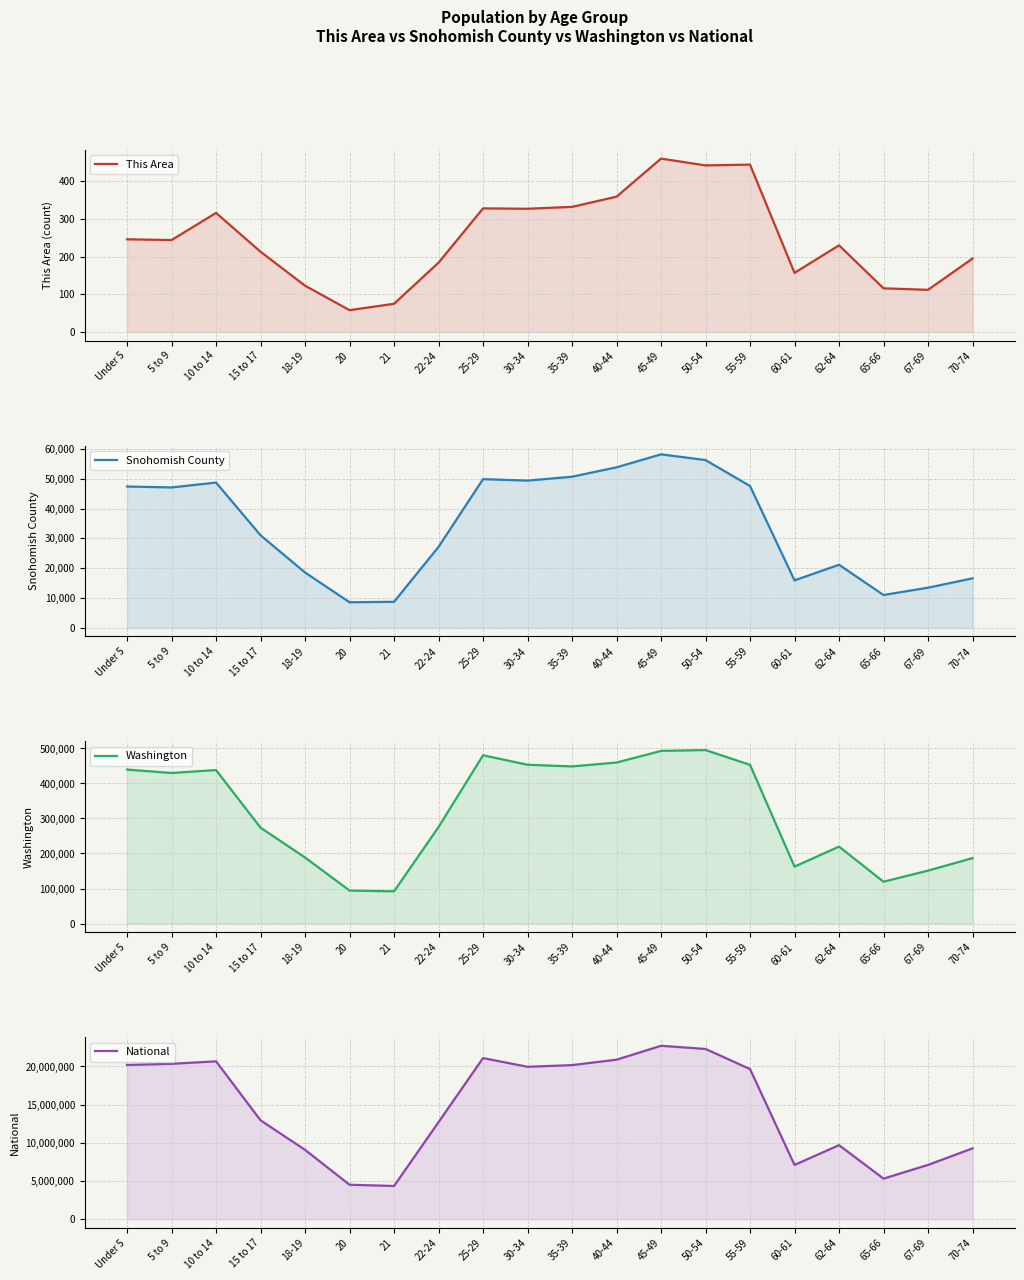

List the series in order of their peak value, highest first.

National, Washington, Snohomish County, This Area